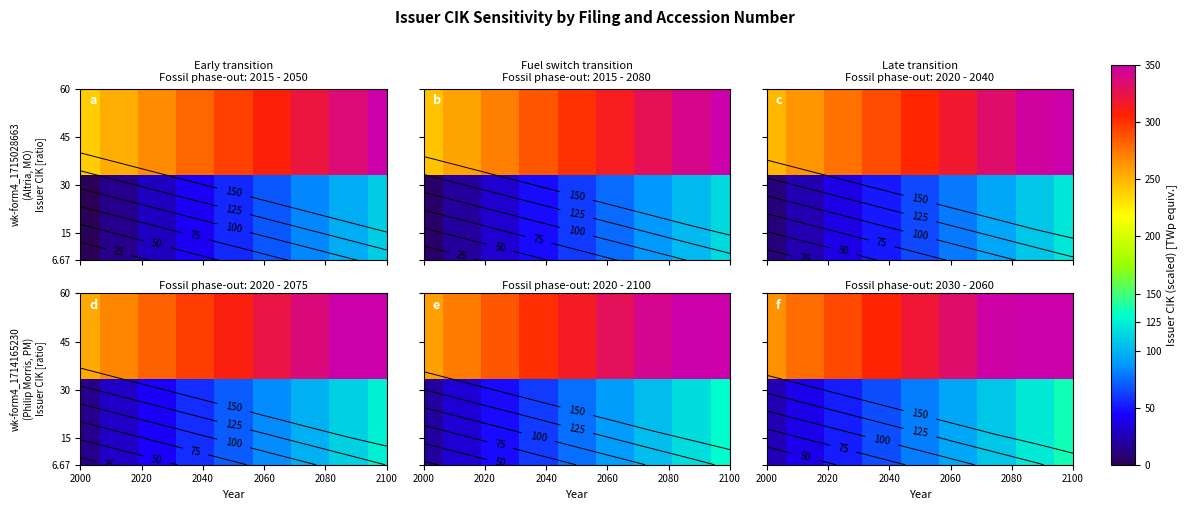

How many data points in 60 are less than 319?

4